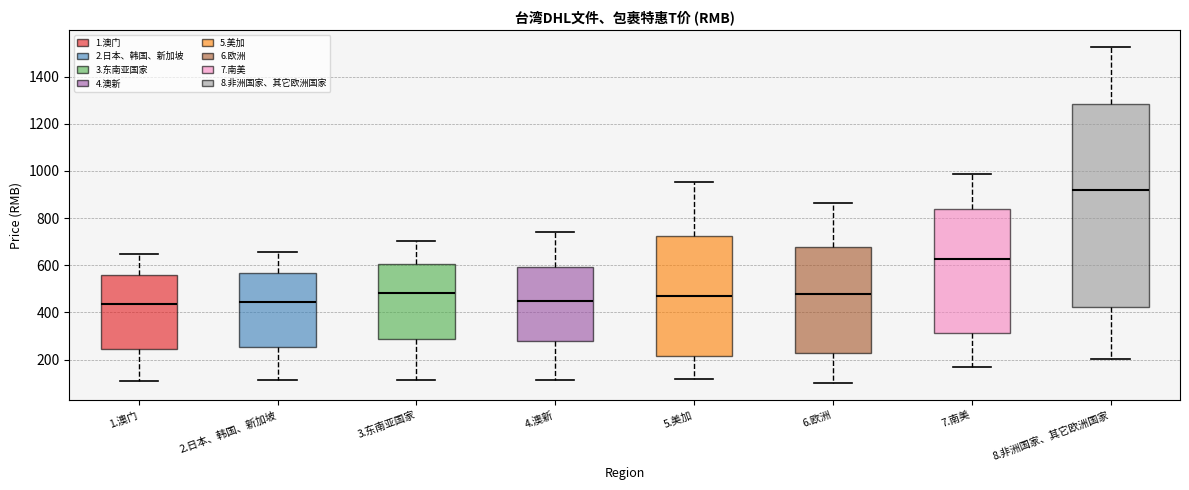

Comparing the boxes themselves (not the whiskers), which one is the tallest?

8.非洲国家、其它欧洲国家